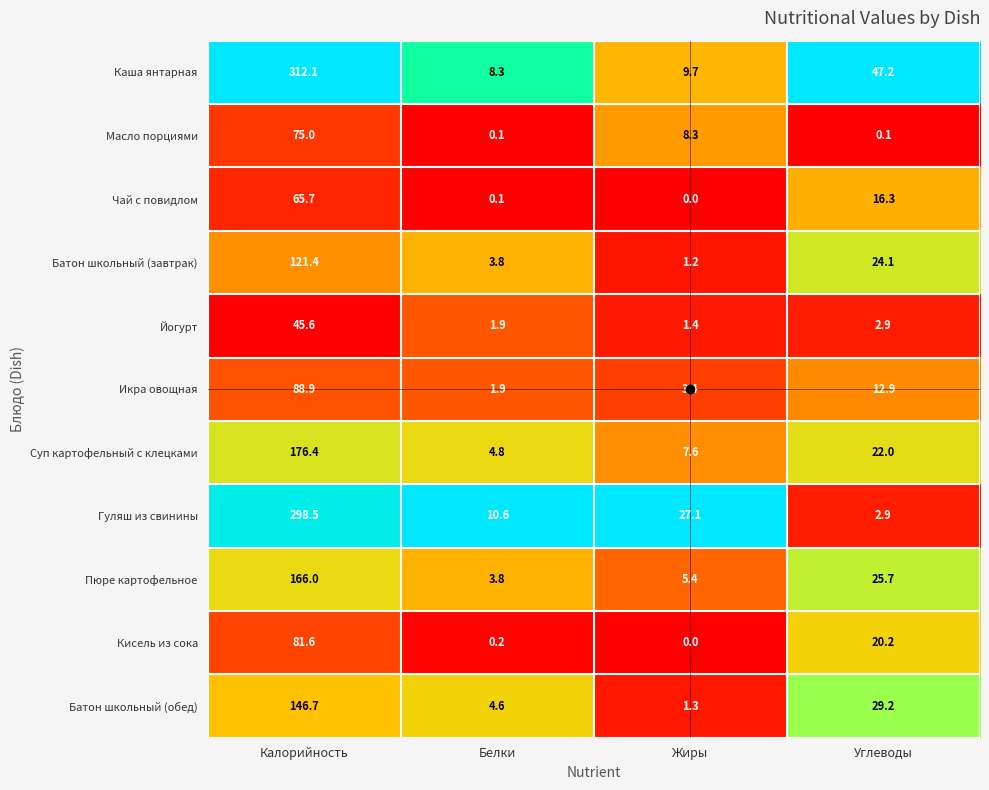

List the labels in order of Суп картофельный с клецками value, largest first.

Калорийность, Углеводы, Жиры, Белки